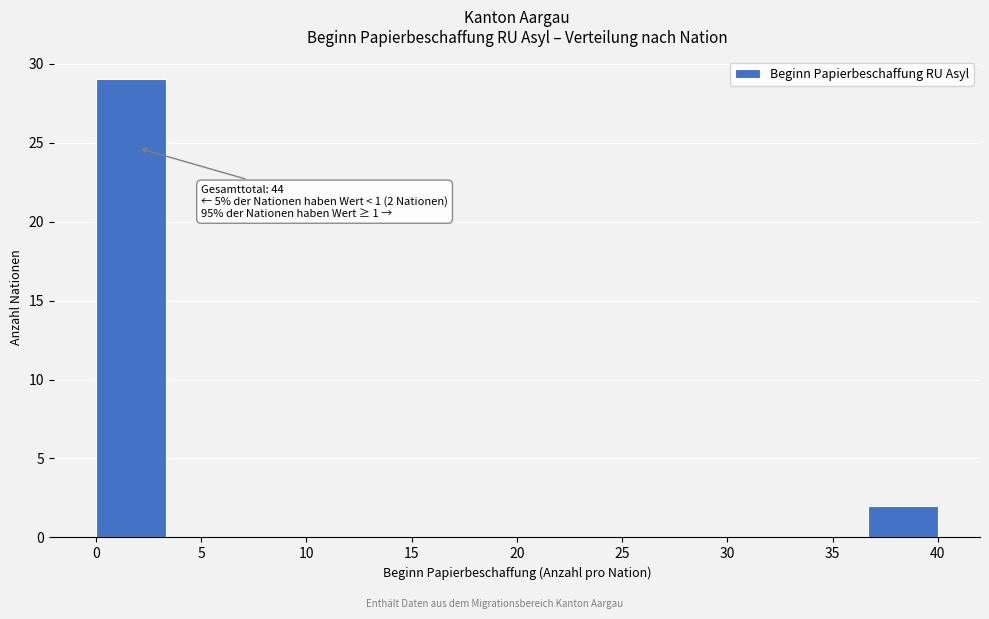

Over which range of the x-axis is the bar tallest?

0.0 to 3.5